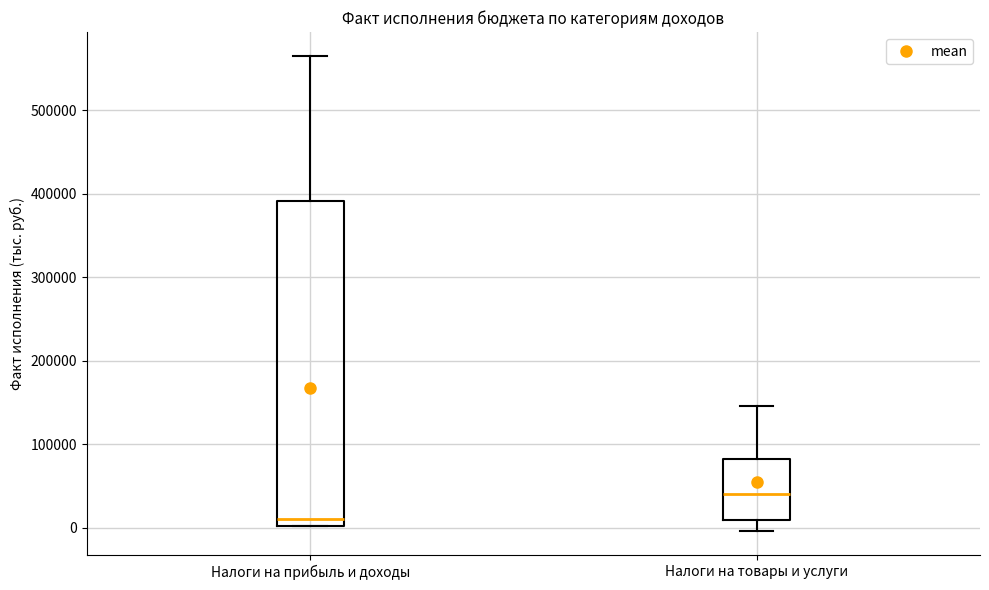

Reading left to right, read every box against the y-axis: the position of its median line, the range the box covers, and the ends of its whiskers. The values are not printed on the chart, so give them approximately, as read against the axis.

Налоги на прибыль и доходы: median 10000, box 0 to 390000, whiskers 0 to 570000
Налоги на товары и услуги: median 40000, box 10000 to 80000, whiskers 0 to 150000